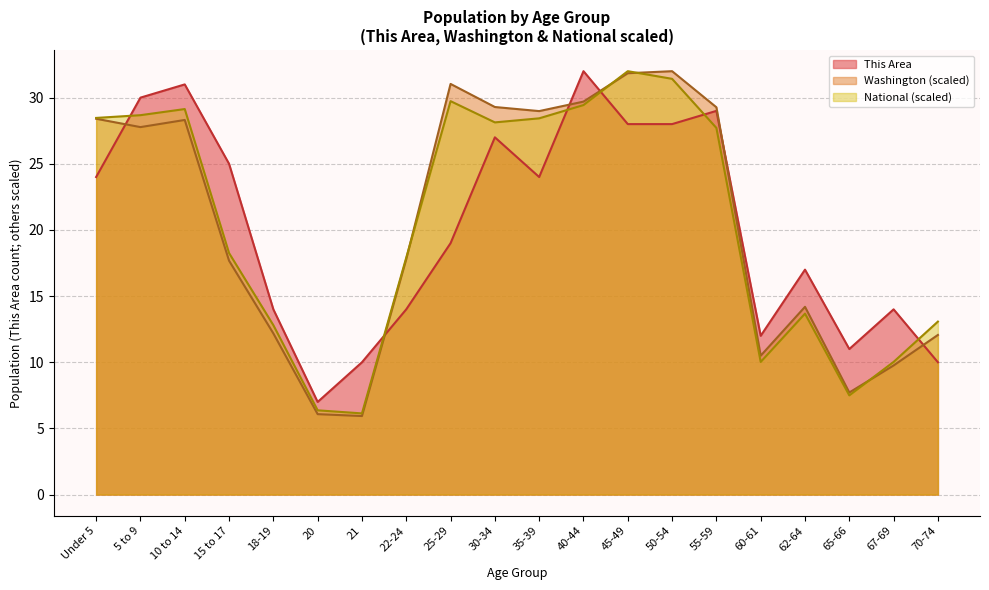

List the series in order of their peak value, highest first.

This Area, Washington, National